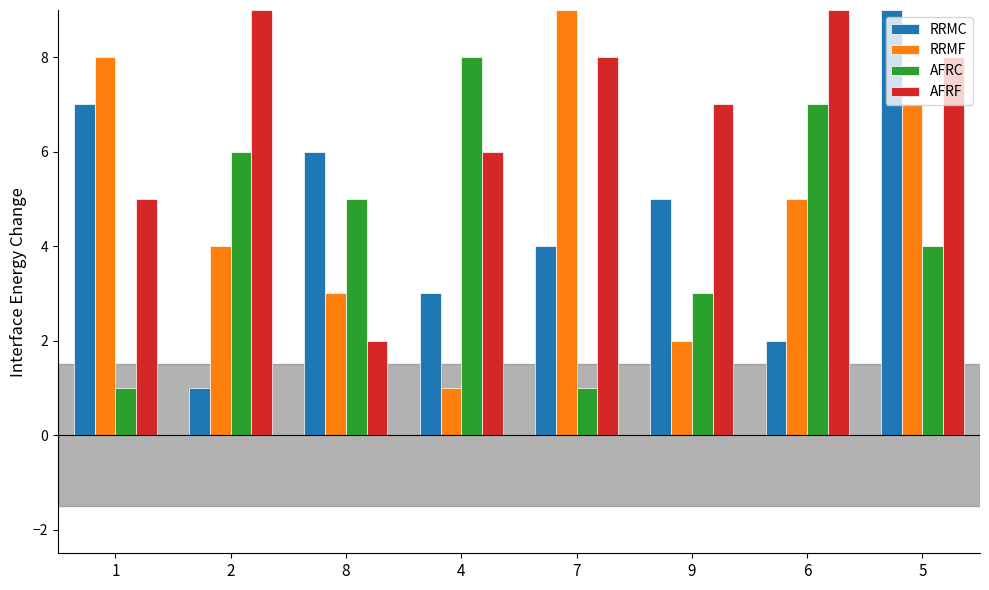

How many groups of bars are there?

8